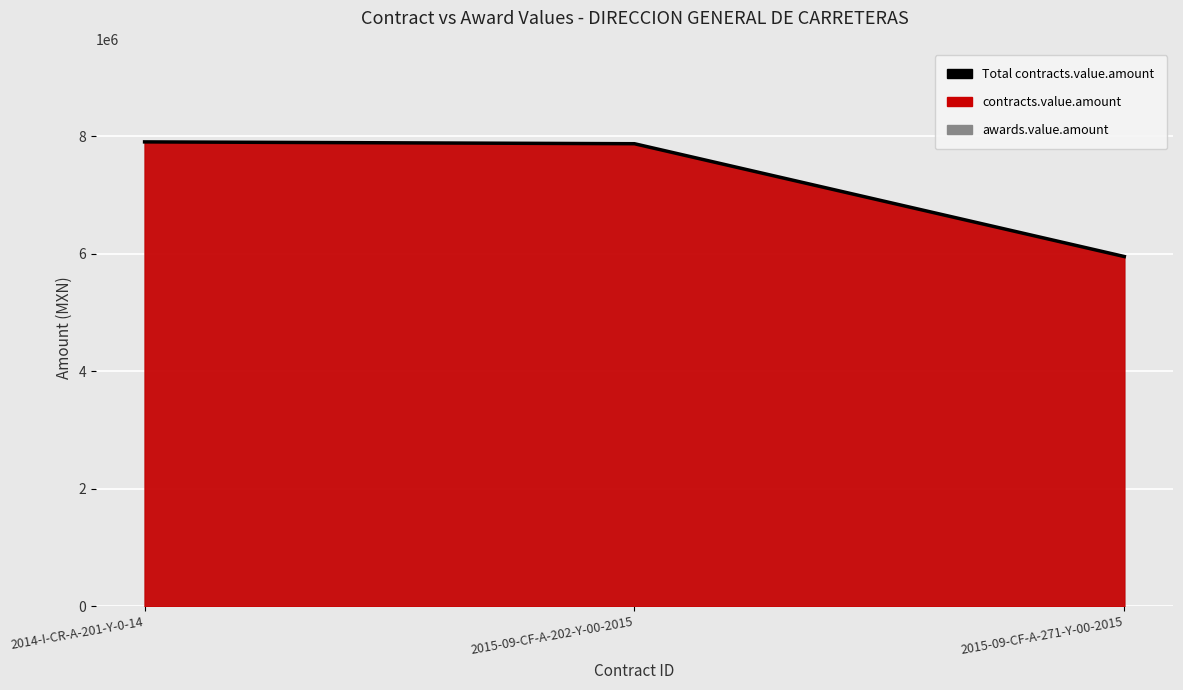

What is the difference between the maximum and minimum values?

1950001.3